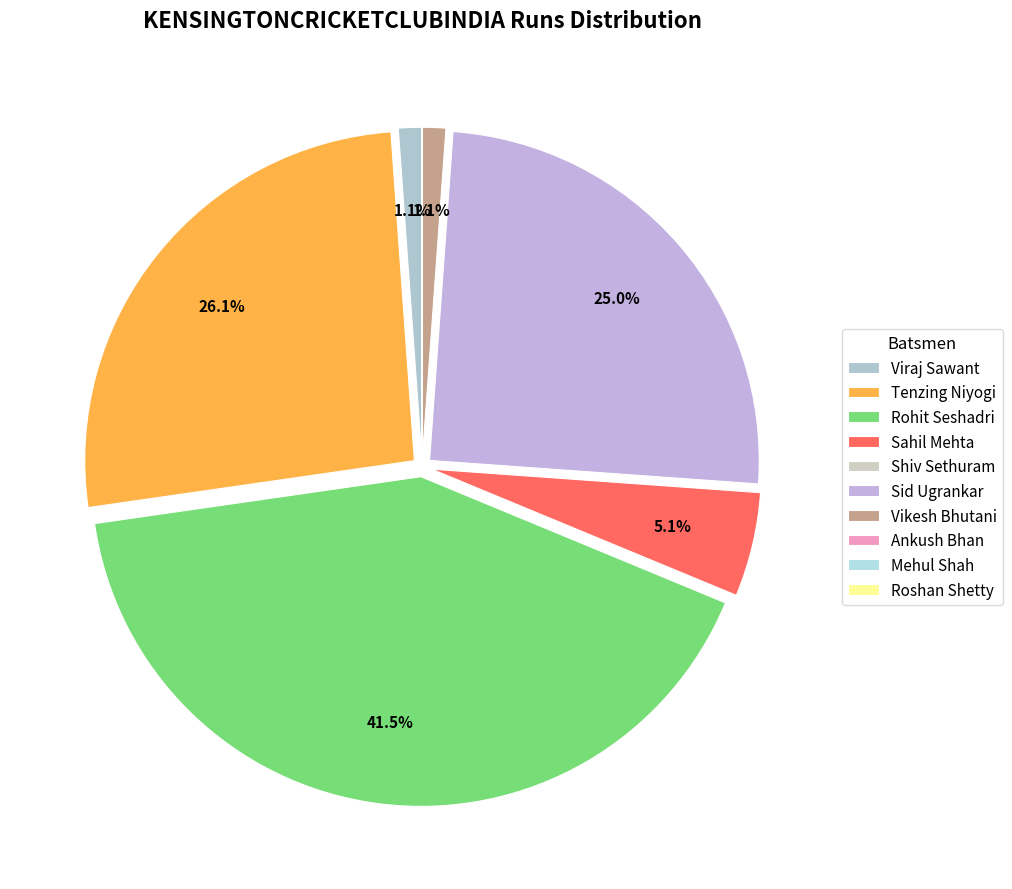

Which category has the smallest portion of the pie?

Shiv Sethuram